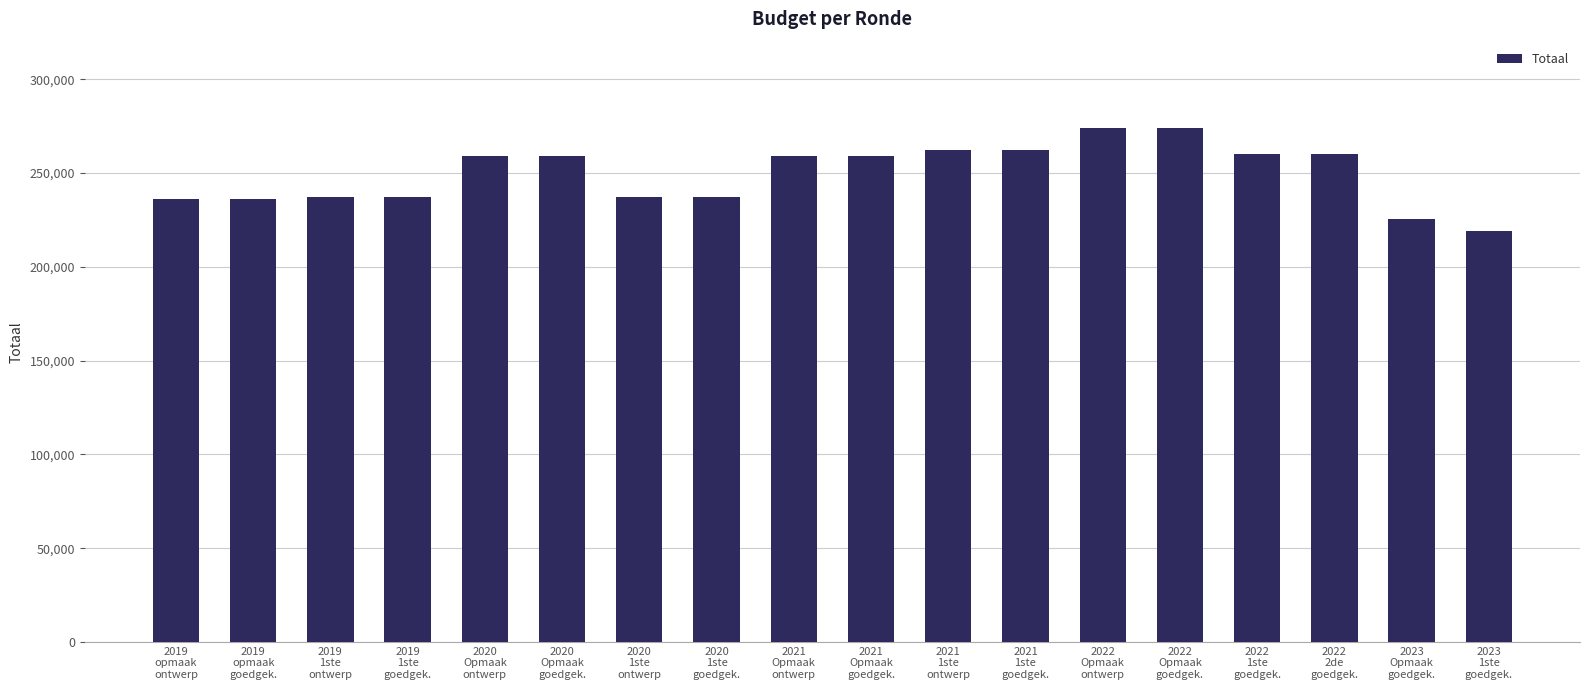

True or false: the data shows 235963 at 2019
opmaak
ontwerp.

True